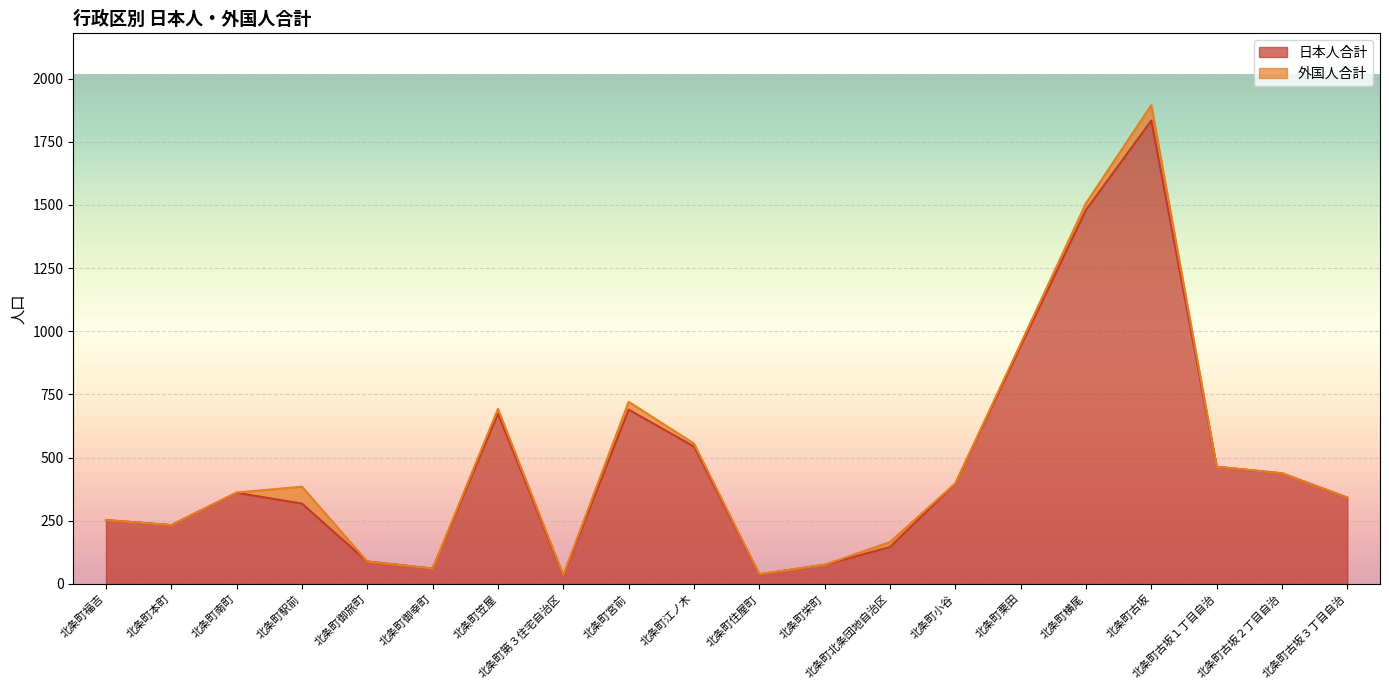

What is the approximate value at 北条町栗田, to the nearest 10?

940